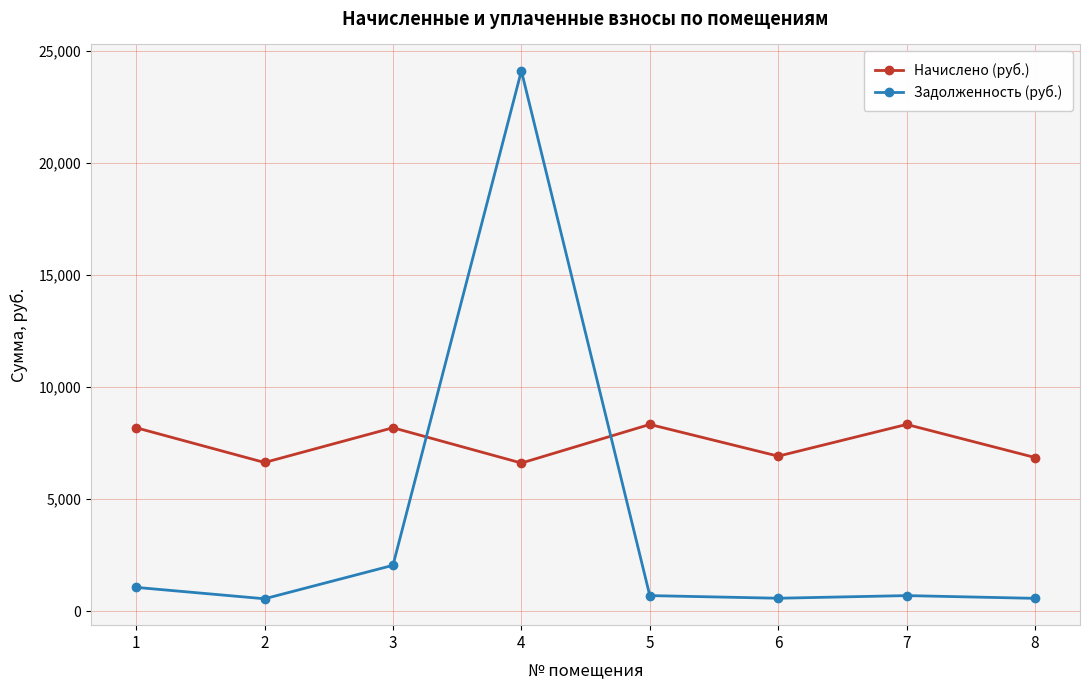

What is the approximate value of Задолженность (руб.) at 7?

694.6